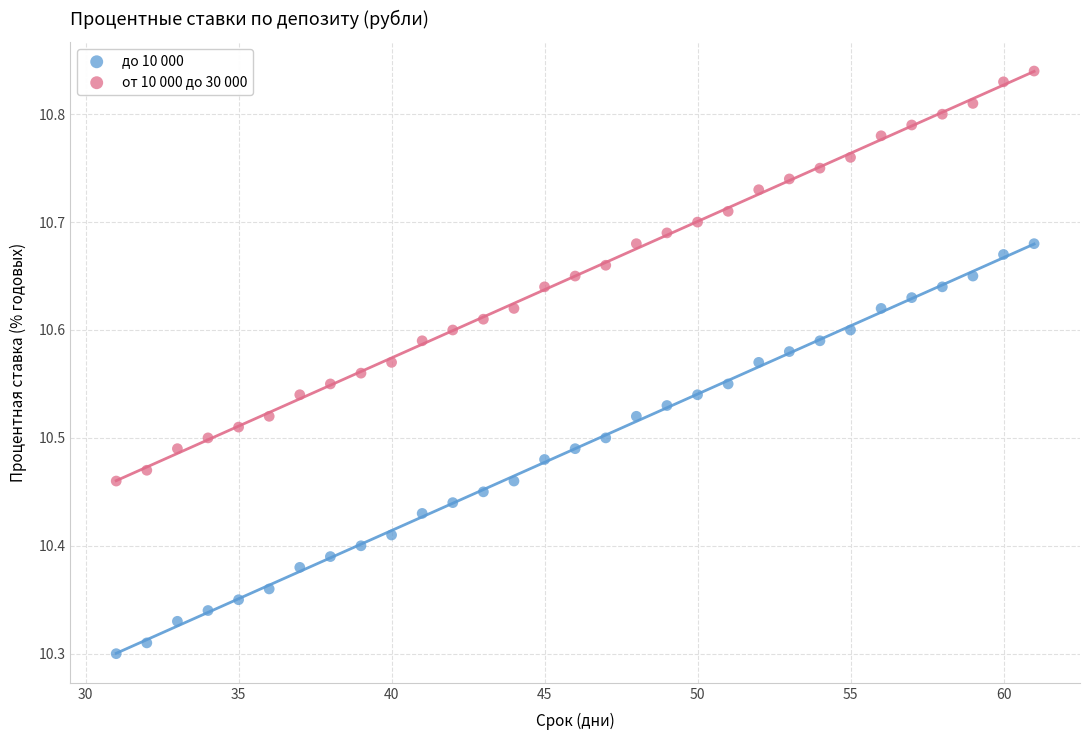

Which series reaches the minimum Y coordinate?

до 10 000